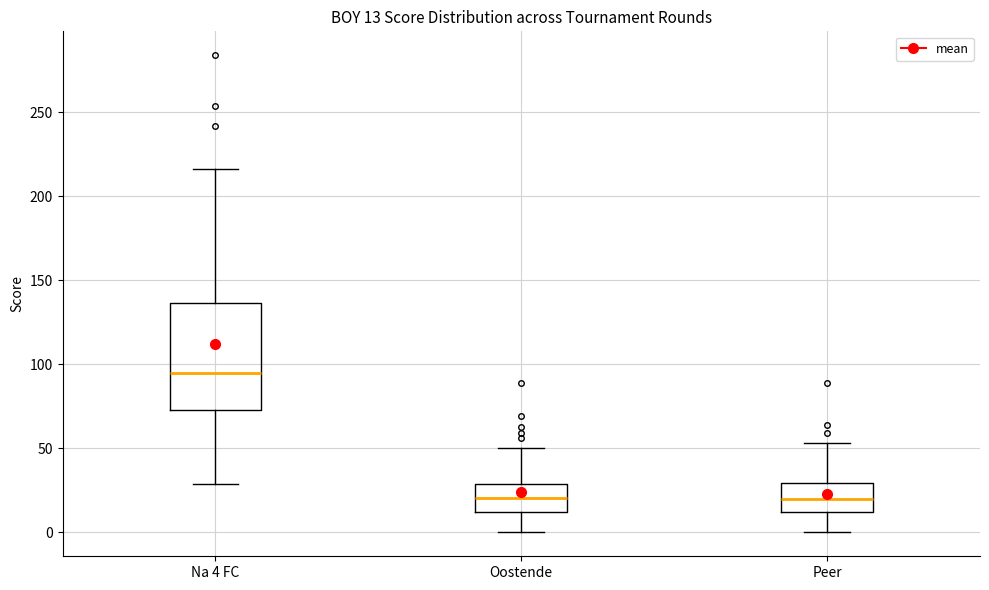

Which box is the tallest, from its lower edge to its upper edge?

Na 4 FC